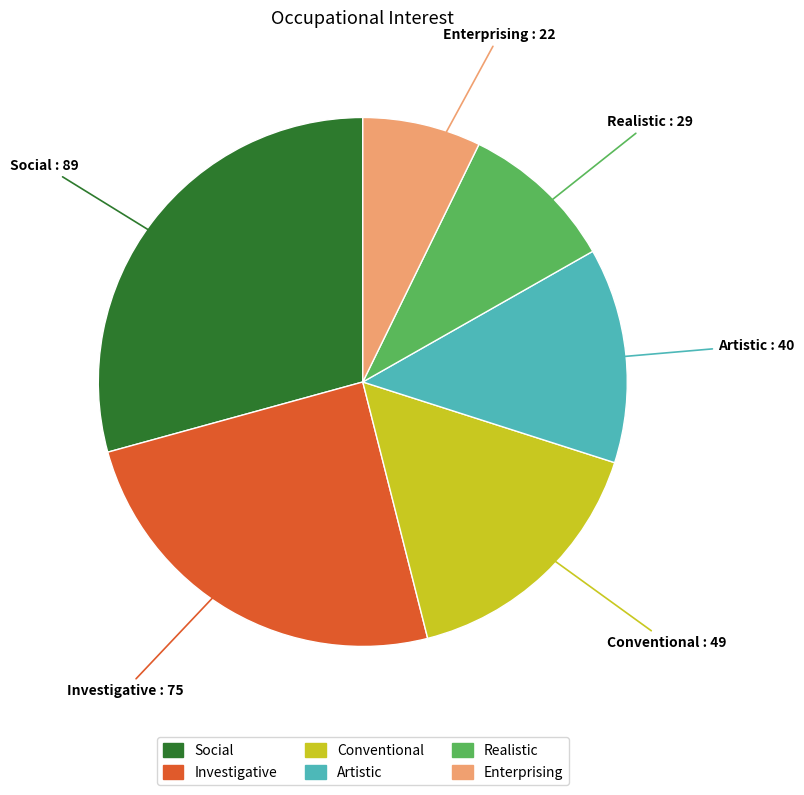

The Artistic slice represents 13% of the pie. True or false?

True